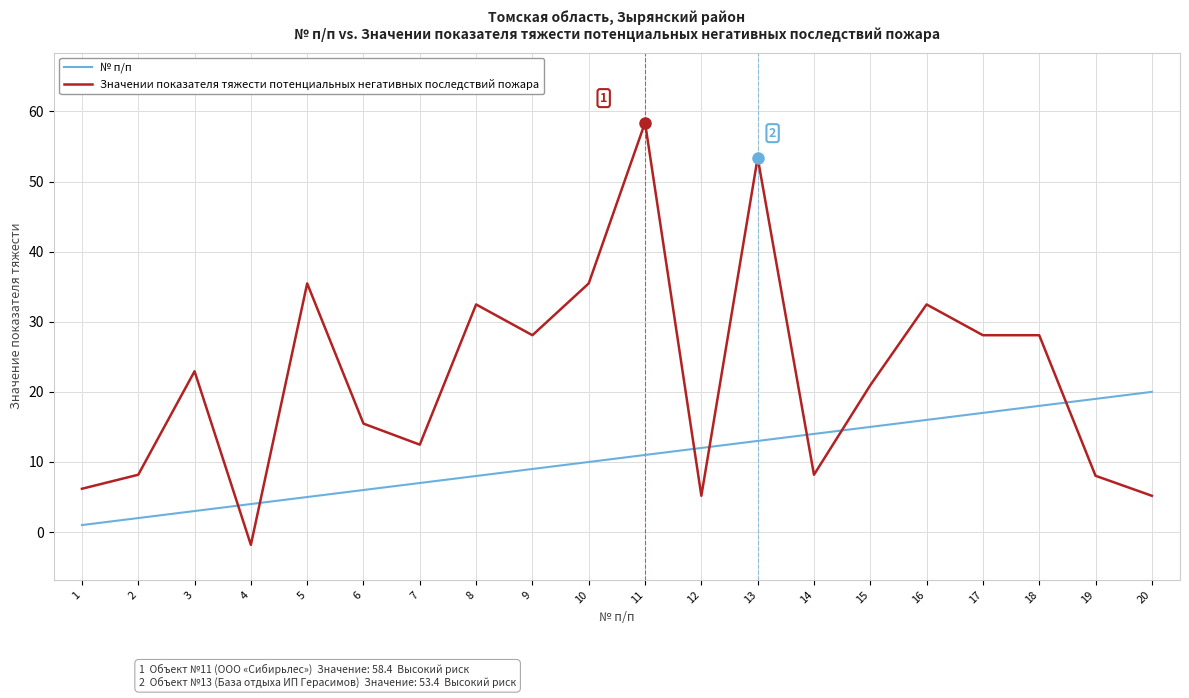

Rank the series at 7 from lowest to highest value.

№ п/п, Значении показателя тяжести потенциальных негативных последствий пожара